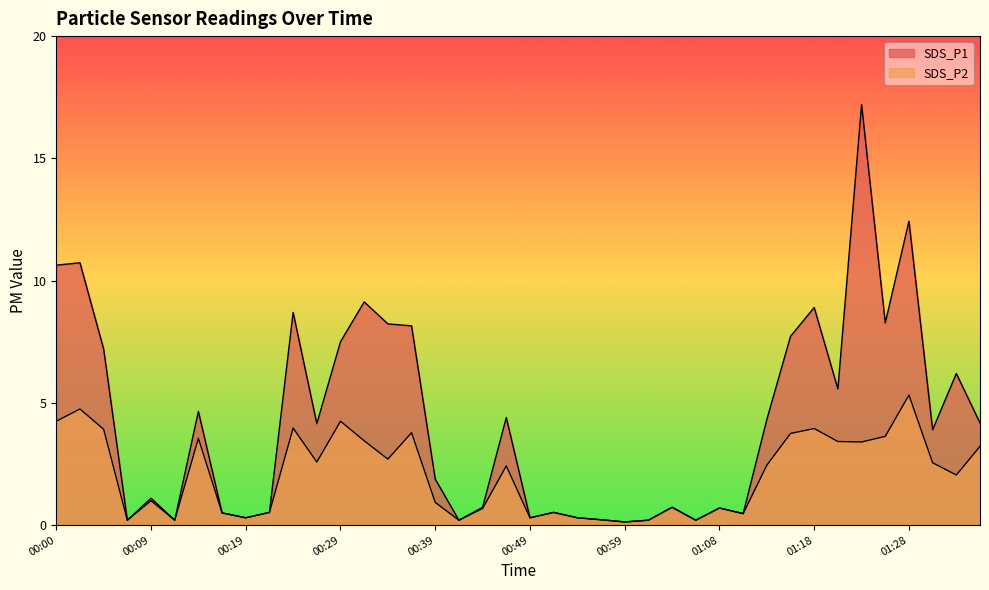

What is the highest value of the SDS_P1 series?

17.2